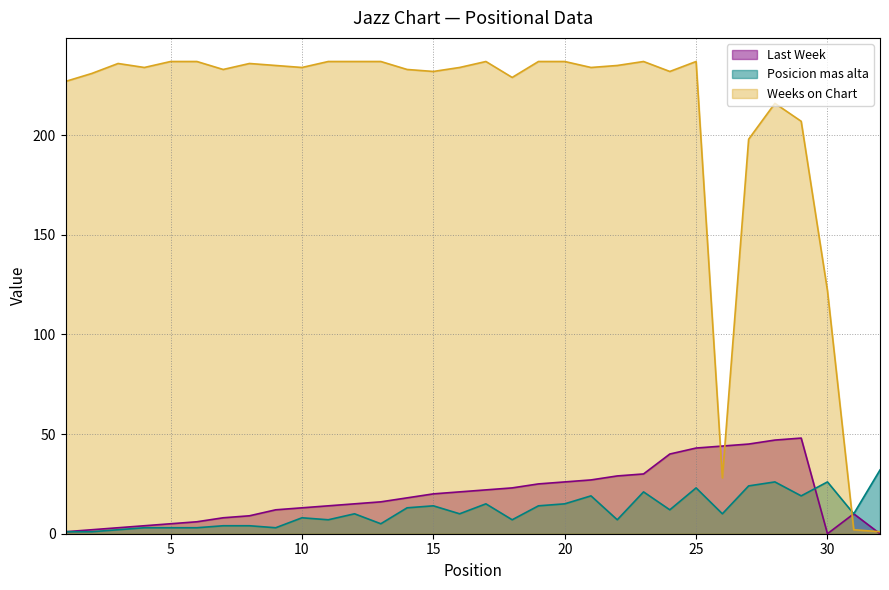

Reading left to right, what are all the values shown in this chart?

Last Week: 1	2	3	4	5	6	8	9	12	13	14	15	16	18	20	21	22	23	25	26	27	29	30	40	43	44	45	47	48	0	10	0
Posicion mas alta: 1	1	2	3	3	3	4	4	3	8	7	10	5	13	14	10	15	7	14	15	19	7	21	12	23	10	24	26	19	26	10	32
Weeks on Chart: 227	231	236	234	237	237	233	236	235	234	237	237	237	233	232	234	237	229	237	237	234	235	237	232	237	28	198	216	207	122	2	1